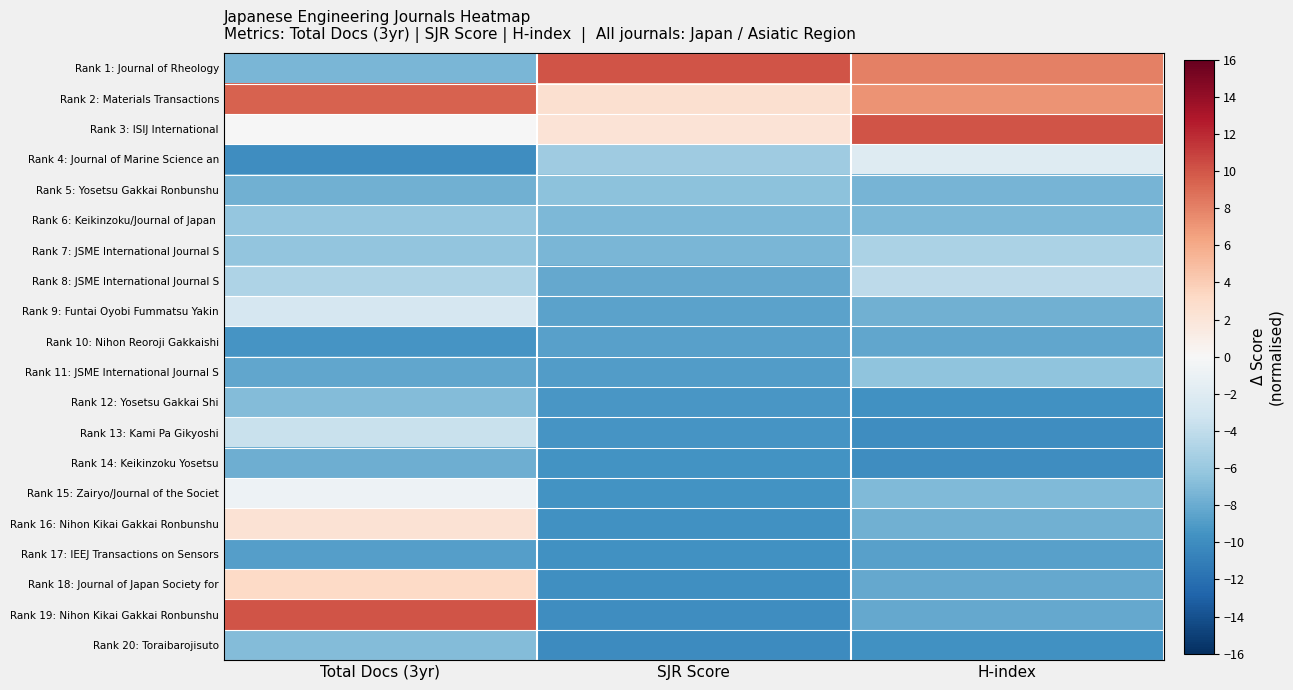

At Total Docs (3yr), list the series in order from smallest to largest.

Rank 4: Journal of Marine Science an, Rank 10: Nihon Reoroji Gakkaishi, Rank 17: IEEJ Transactions on Sensors, Rank 11: JSME International Journal S, Rank 14: Keikinzoku Yosetsu, Rank 5: Yosetsu Gakkai Ronbunshu, Rank 1: Journal of Rheology, Rank 20: Toraibarojisuto, Rank 12: Yosetsu Gakkai Shi, Rank 7: JSME International Journal S, Rank 6: Keikinzoku/Journal of Japan, Rank 8: JSME International Journal S, Rank 13: Kami Pa Gikyoshi, Rank 9: Funtai Oyobi Fummatsu Yakin, Rank 15: Zairyo/Journal of the Societ, Rank 3: ISIJ International, Rank 16: Nihon Kikai Gakkai Ronbunshu, Rank 18: Journal of Japan Society for, Rank 2: Materials Transactions, Rank 19: Nihon Kikai Gakkai Ronbunshu